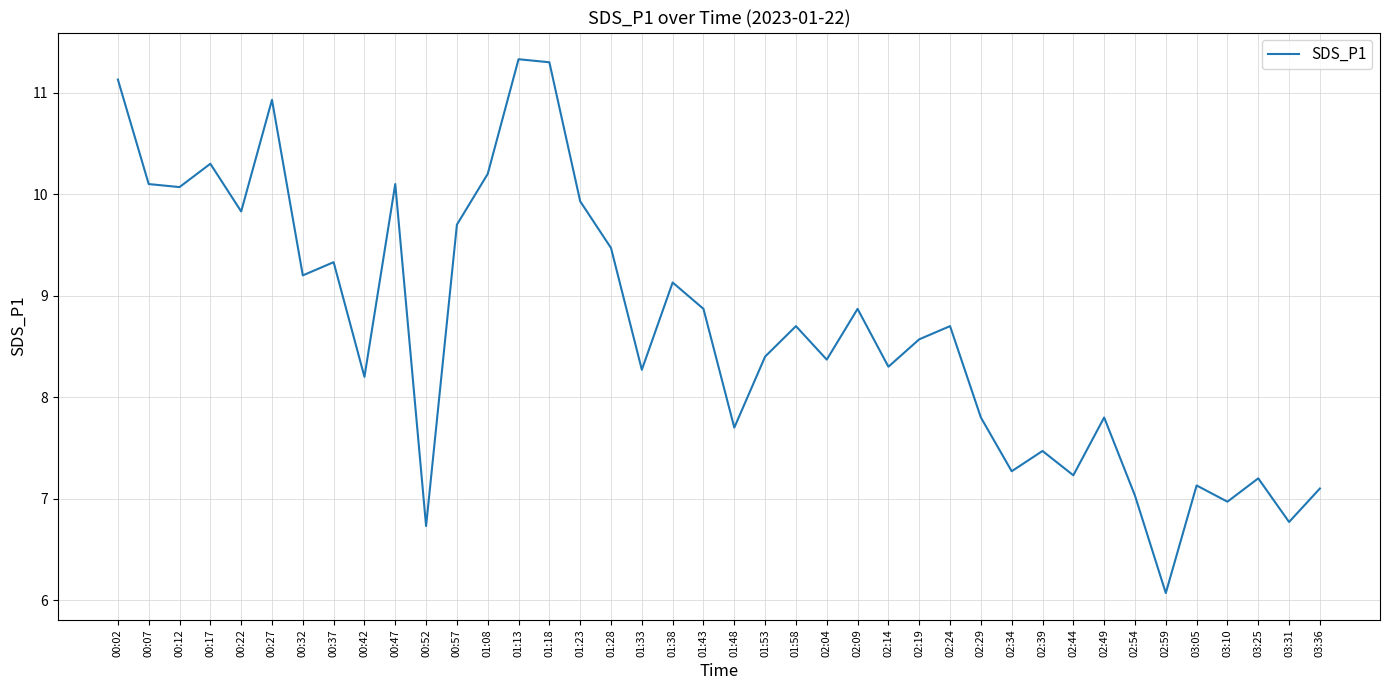

What is the minimum value shown in the chart?

6.1